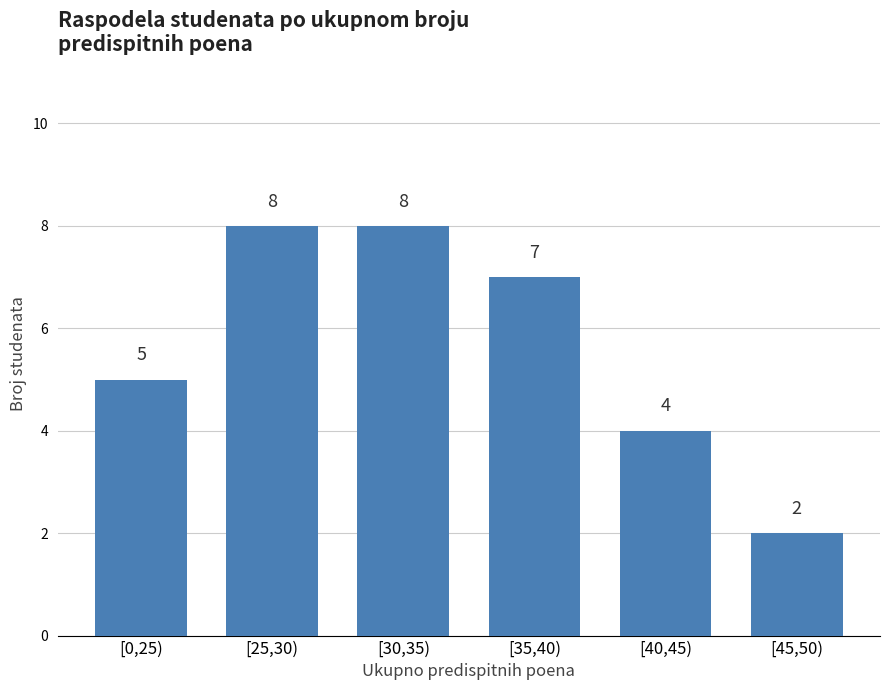

Reading right to left, list all the values displayed in this chart.

2	4	7	8	8	5